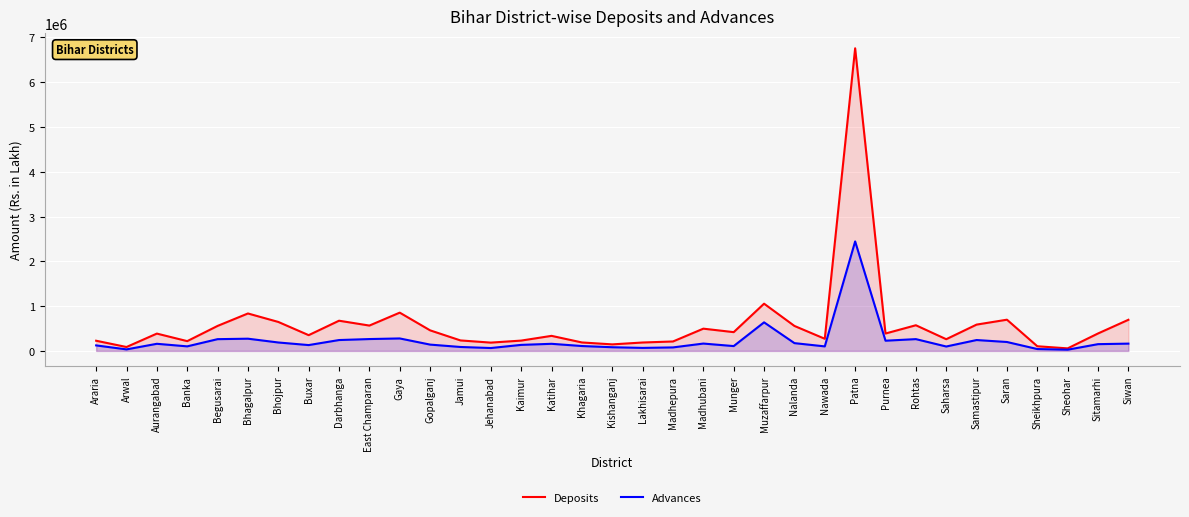

Where is the first local minimum for Deposits?

Arwal